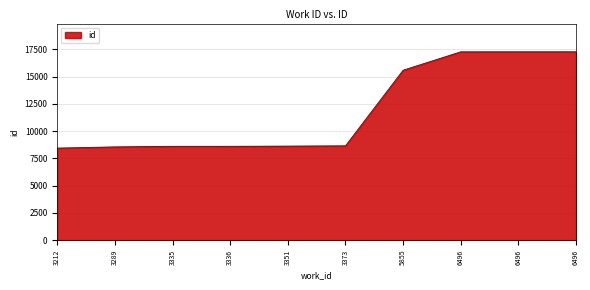

Reading left to right, list all the values displayed in this chart.

8441	8551	8606	8607	8624	8649	15587	17275	17276	17277